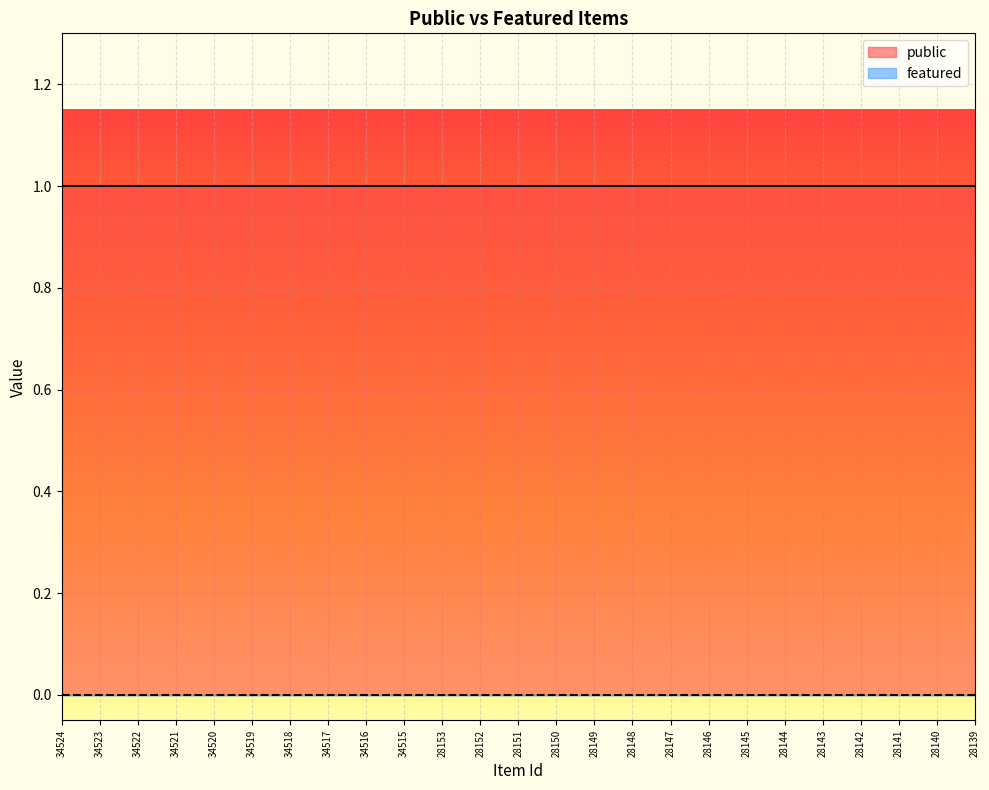

Which series has the largest total across all categories?

public